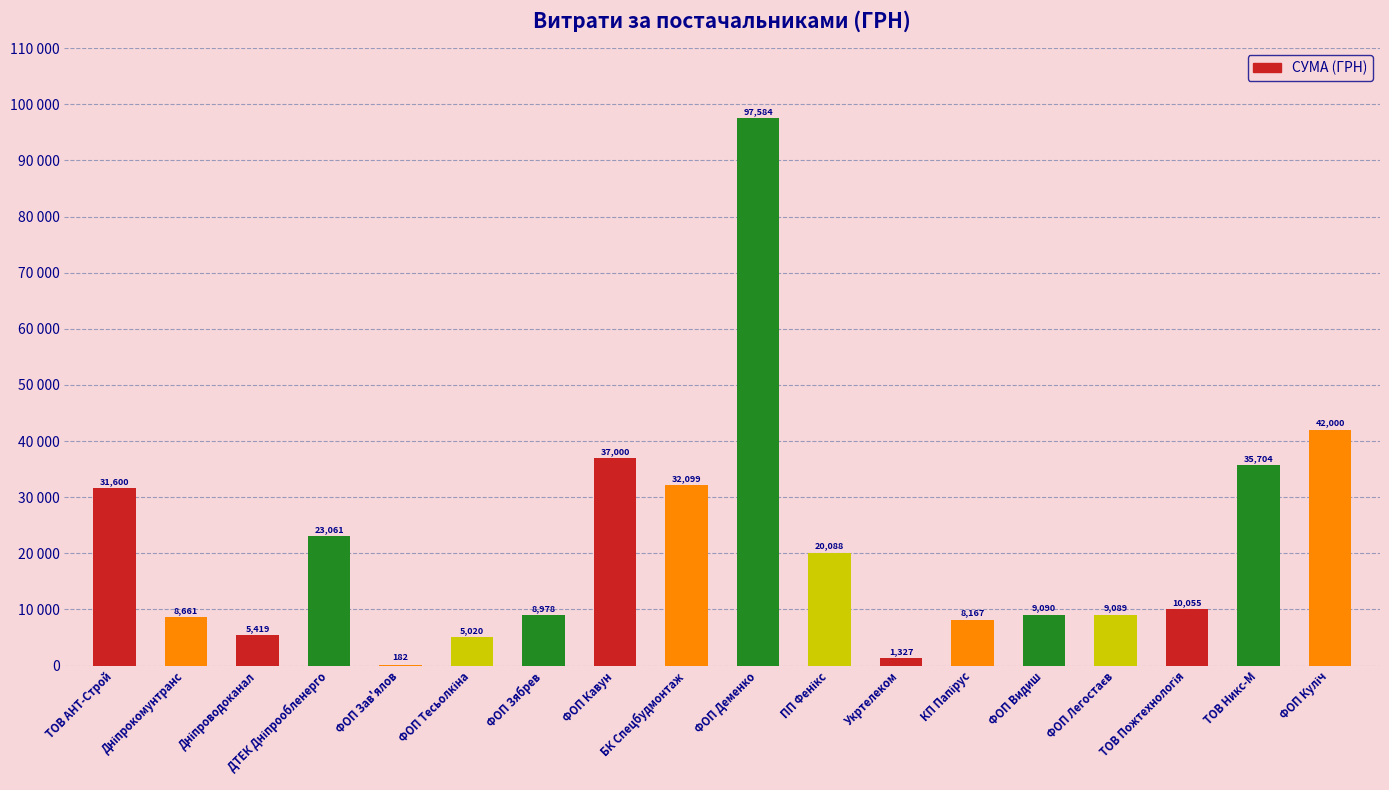

Are the bars horizontal?

No